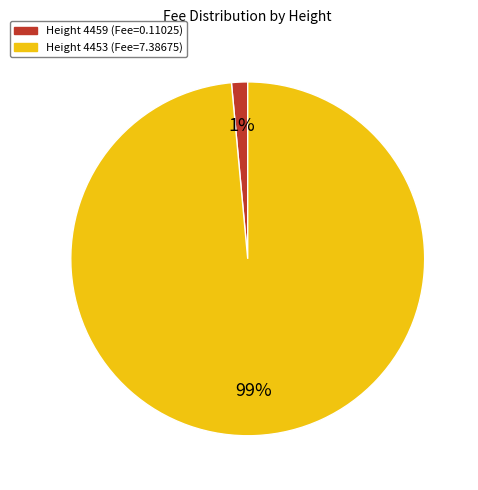

Does any single category account for the majority?

Yes